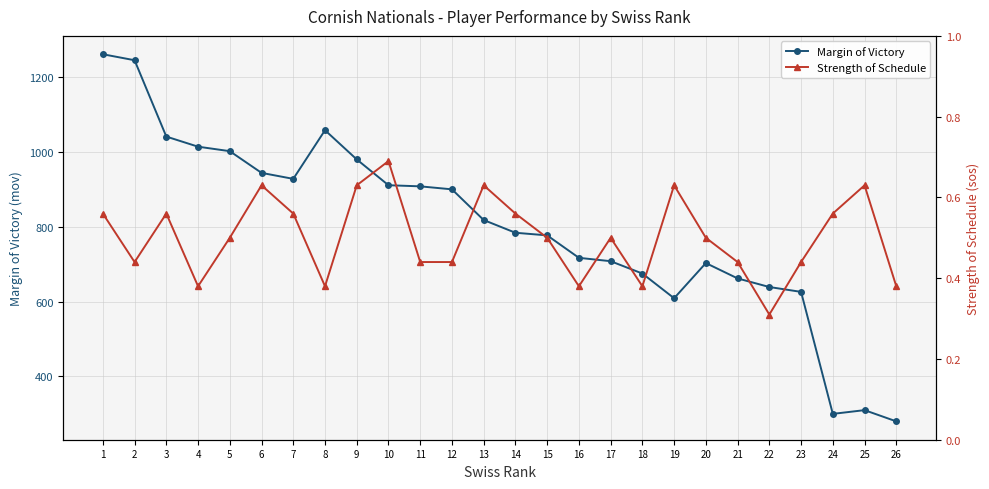

How many lines are shown in the chart?

2